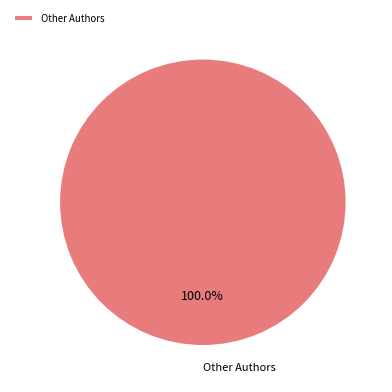

Count the number of slices in the pie.

1